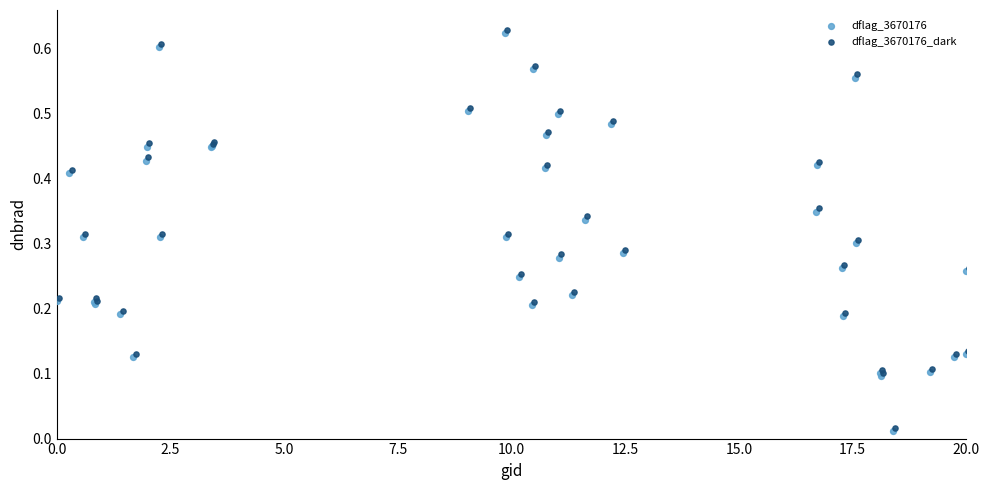

What are all the series names shown in the legend?

dflag_3670176, dflag_3670176_dark